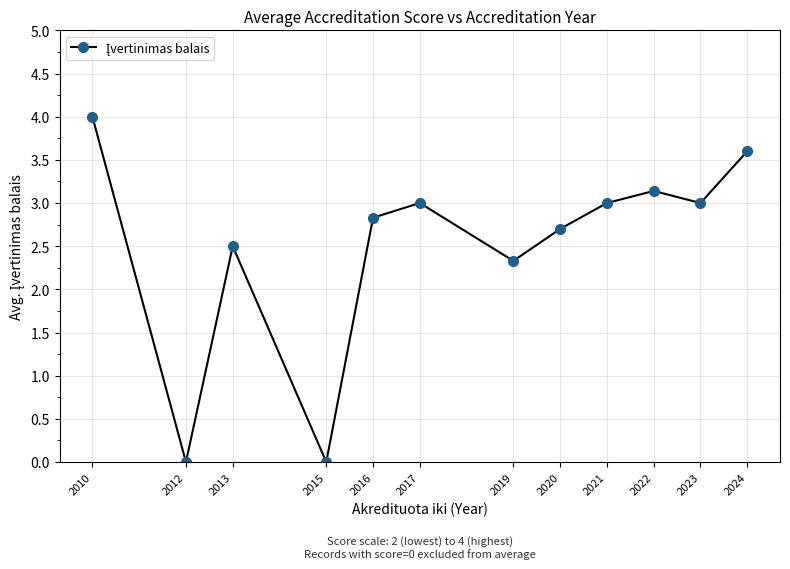

Where does the data first go above 3?

2010